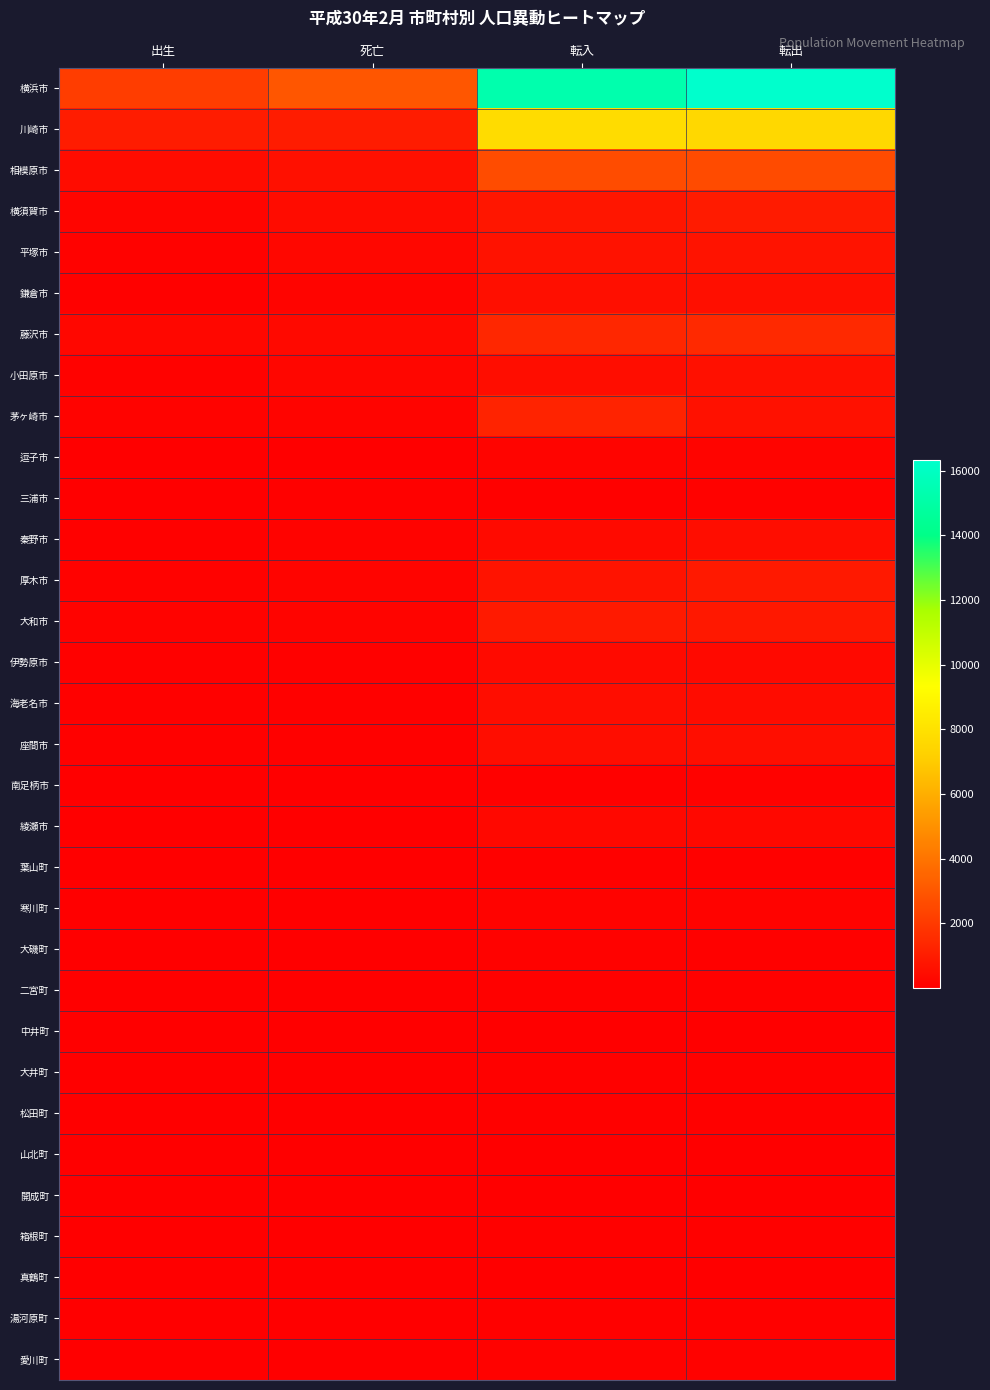

At which category does the chart reach its peak across all series?

転出